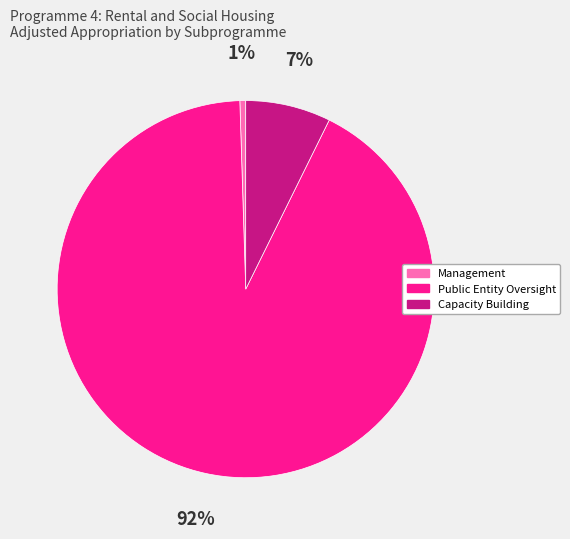

How many segments does this pie chart have?

3